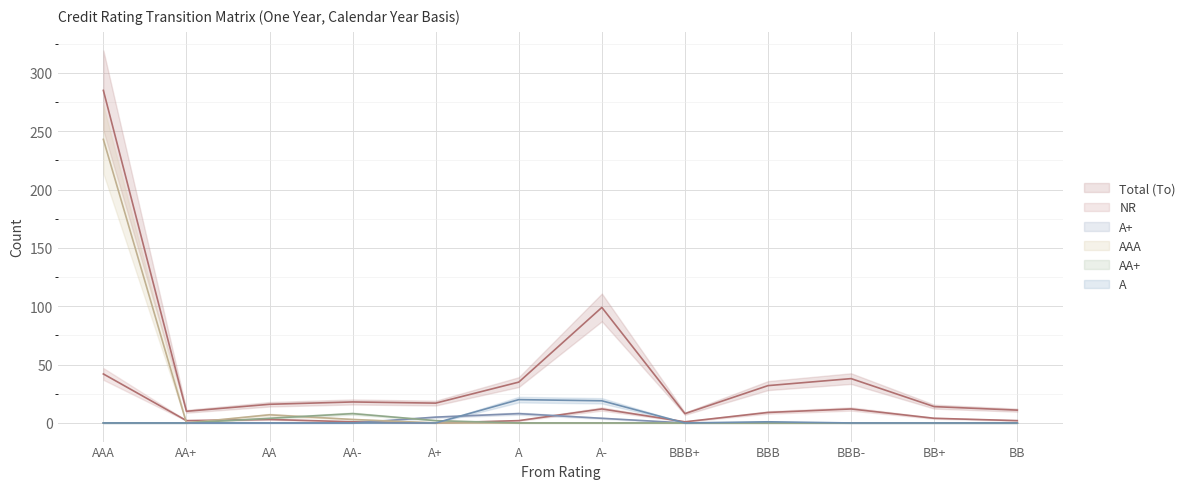

What is the difference between the highest and lowest values at AA?

16